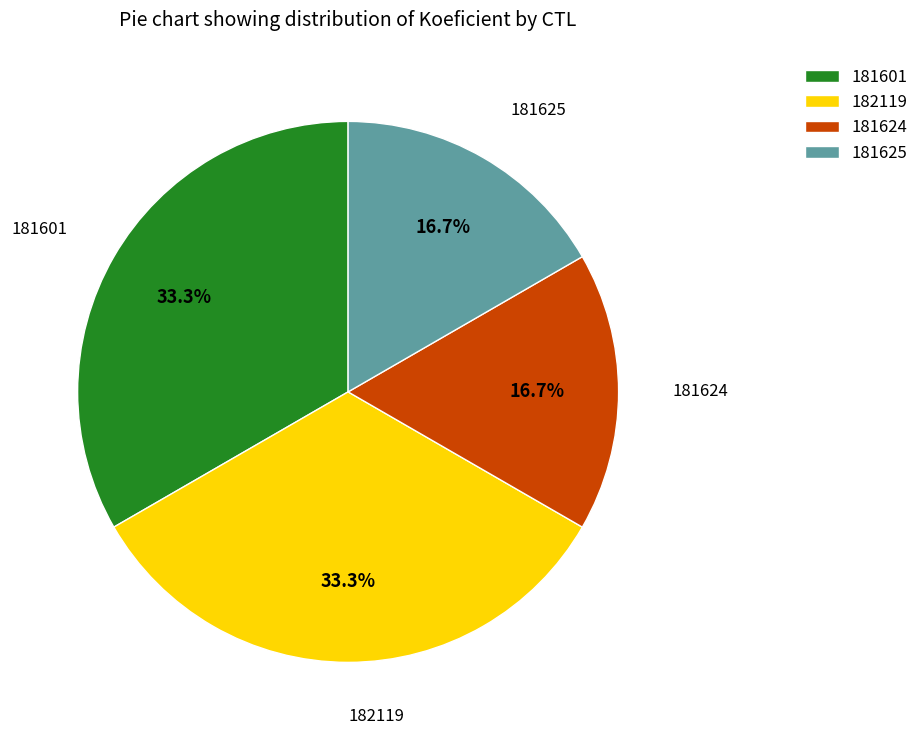

The 181624 slice represents 11% of the pie. True or false?

False